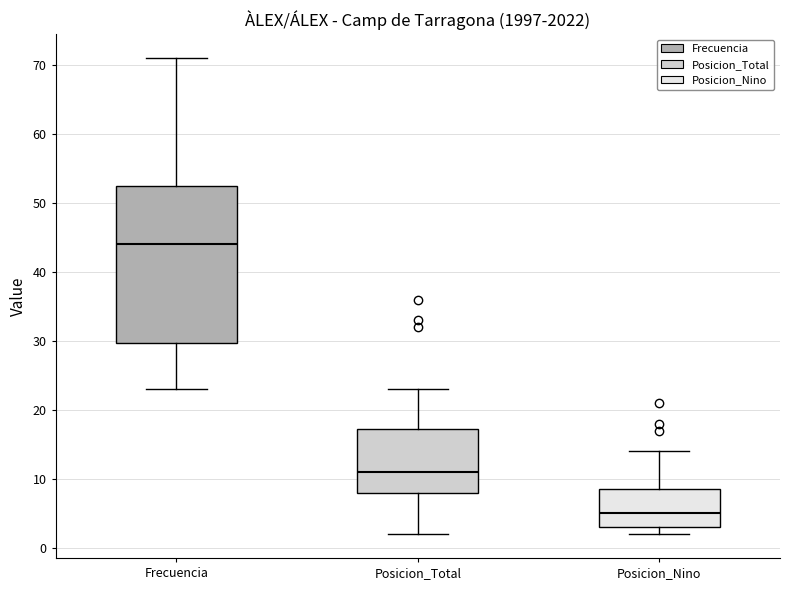

Which box has the highest median line?

Frecuencia